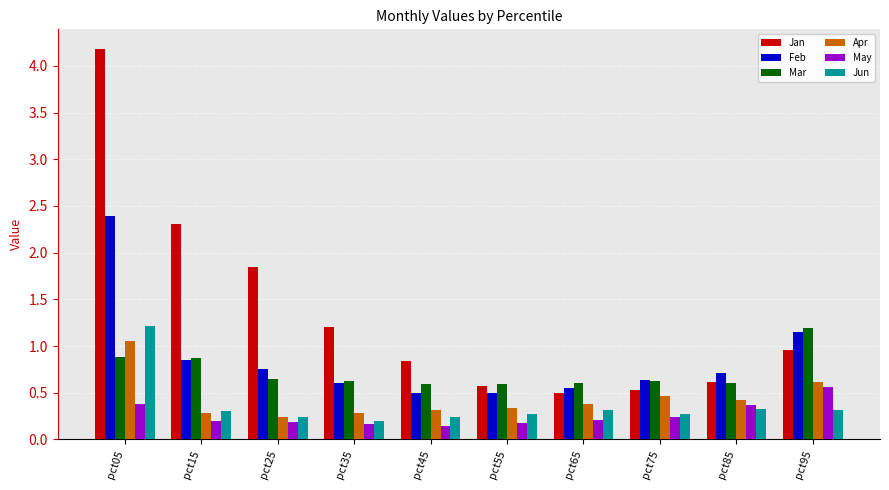

Read the Mar value at pct15.

0.9